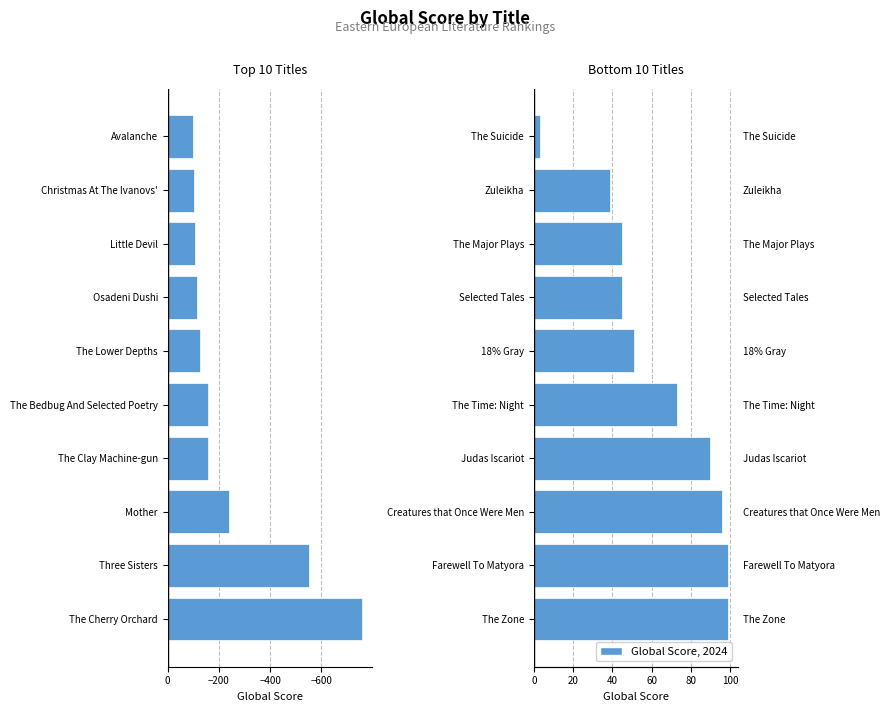

What is the minimum value shown in the chart?

3